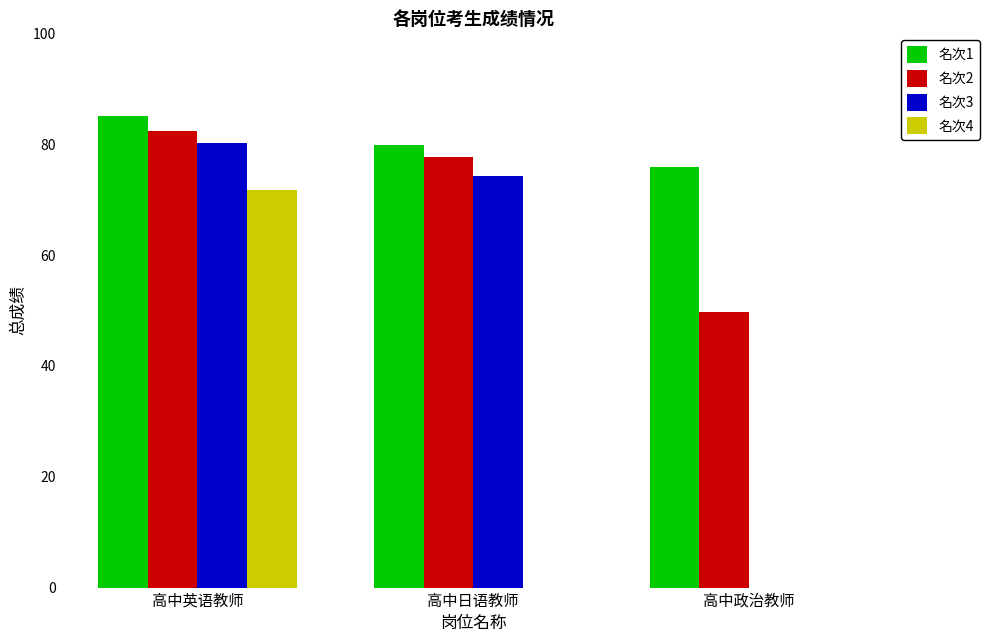

True or false: 名次3 has a value of 0.0 at 高中政治教师.

True